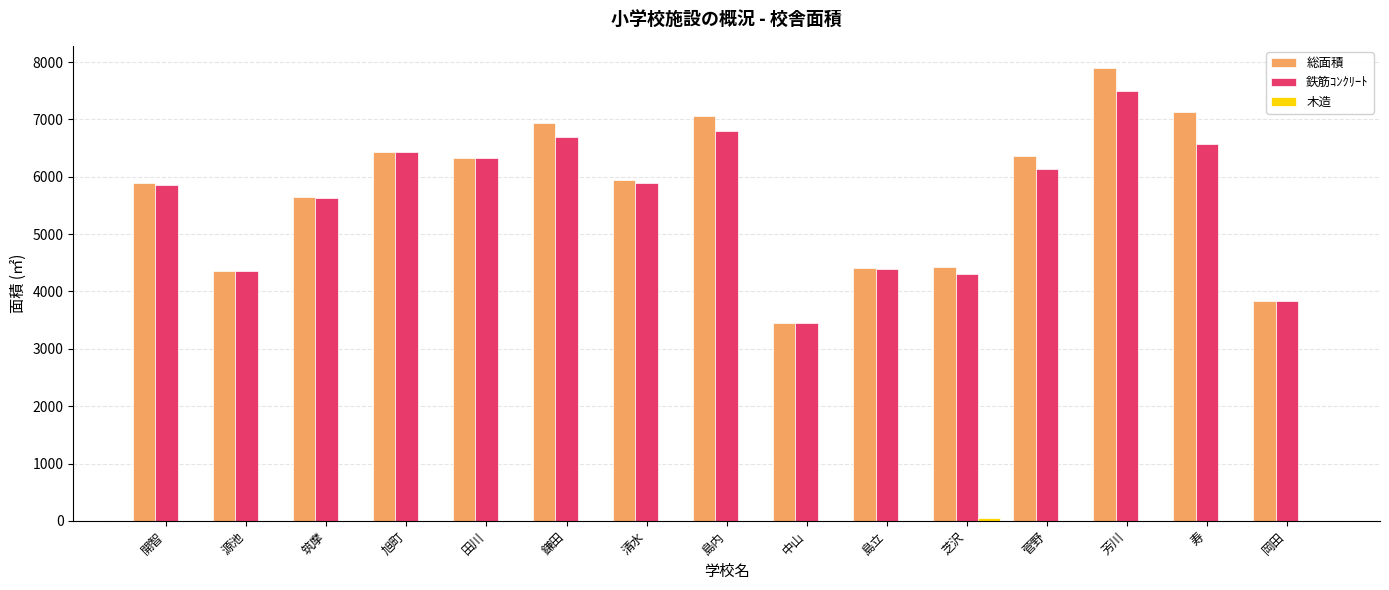

Is it true that 鉄筋ｺﾝｸﾘｰﾄ equals 3059 at 菅野?

False